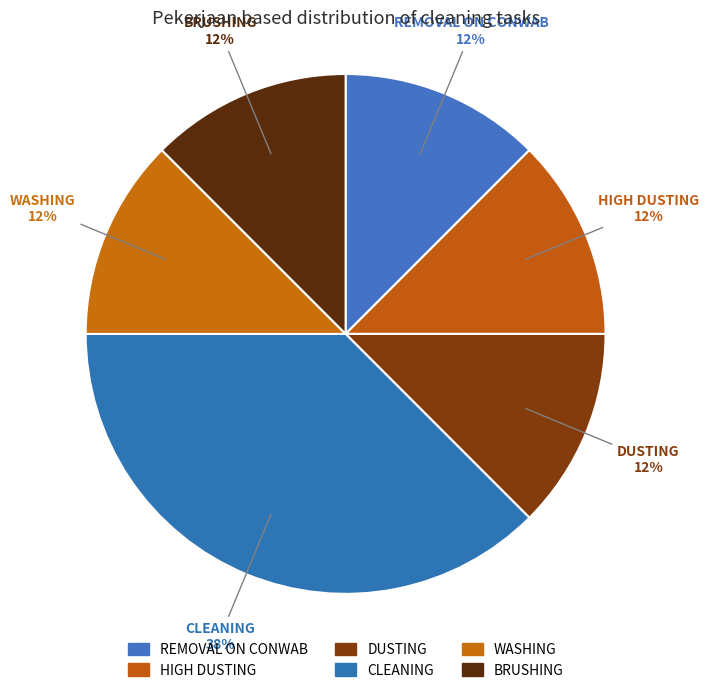

To the nearest percent, what is the average slice percentage?

17%